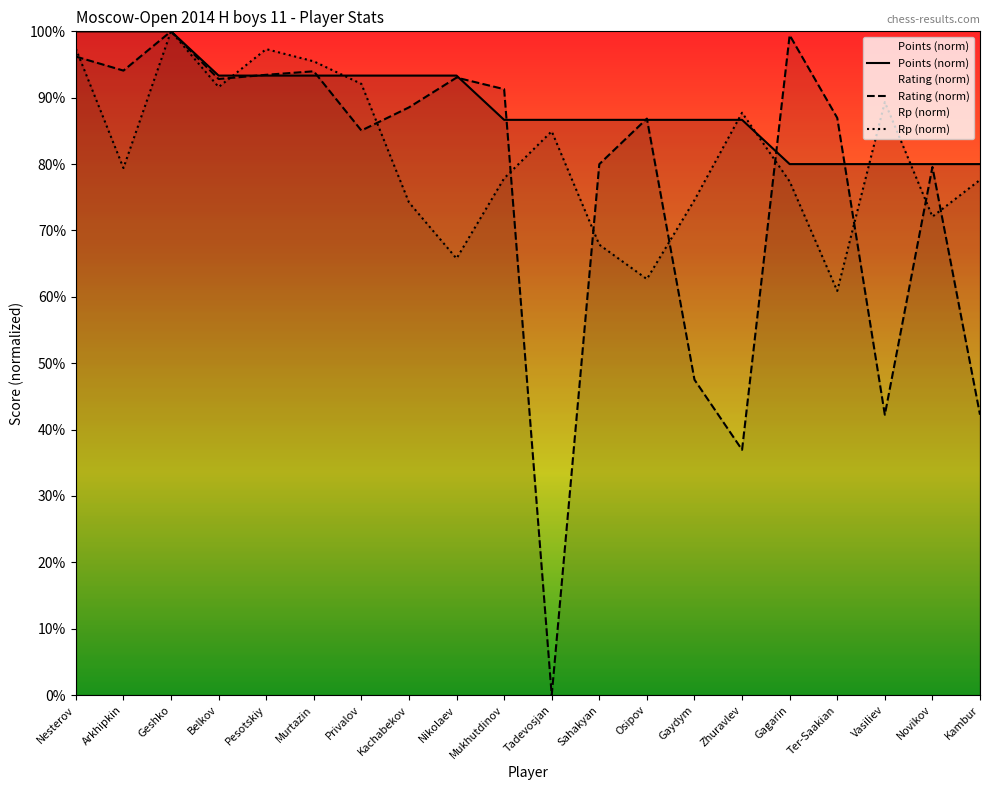

What is the total value across all series at Geshko?

300.0